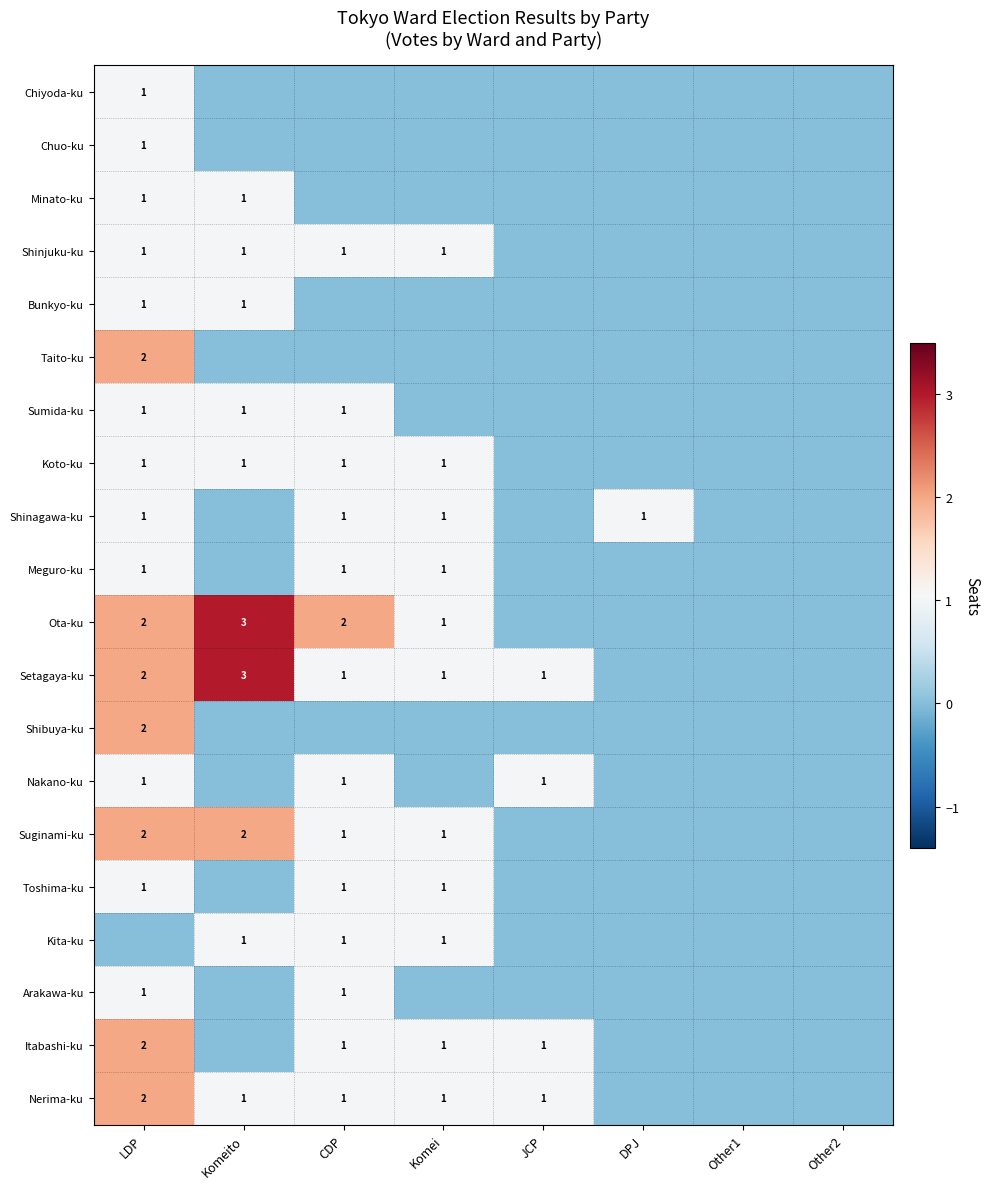

The value of Toshima-ku at CDP is 1. True or false?

True